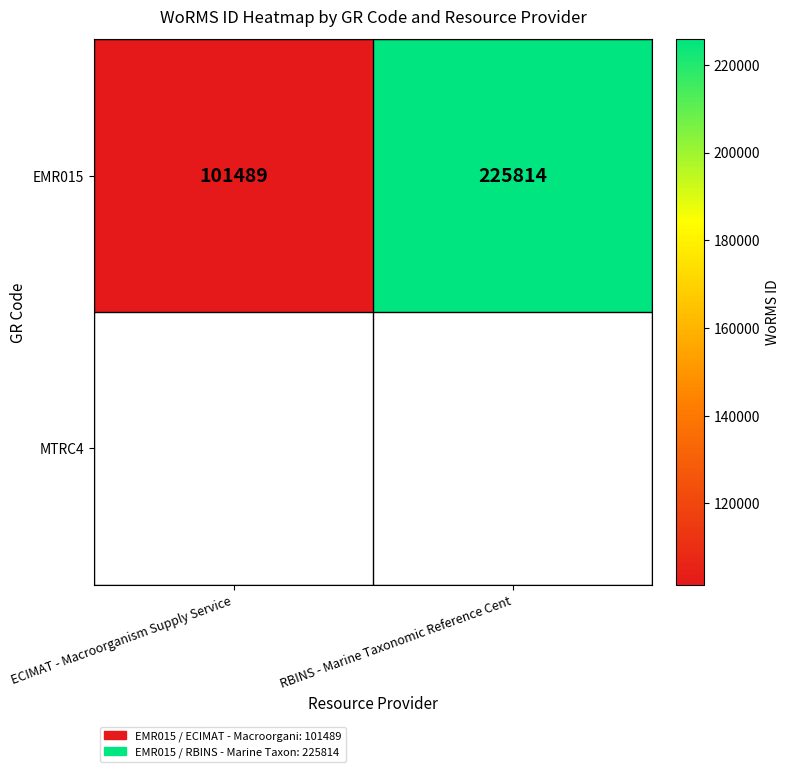

Rank the categories by value from lowest to highest.

ECIMAT - Macroorganism Supply Service, RBINS - Marine Taxonomic Reference Cent